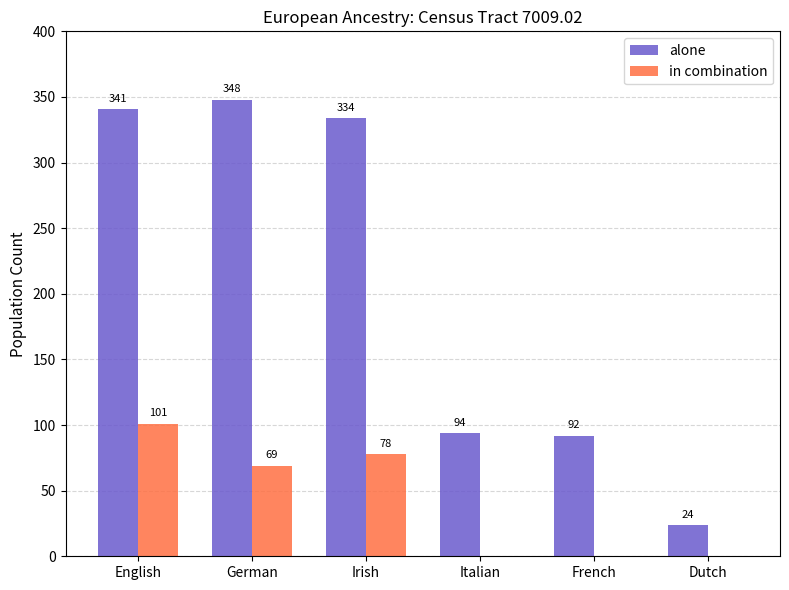

How many values in in combination are above zero?

3